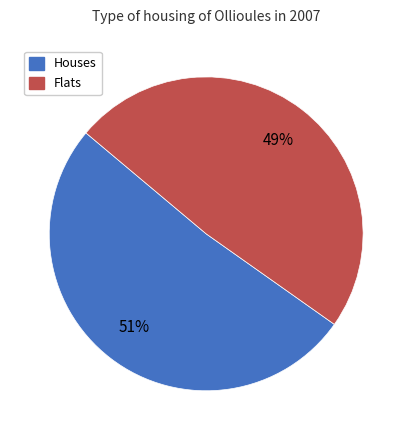

To the nearest percent, what is the average slice percentage?

50%